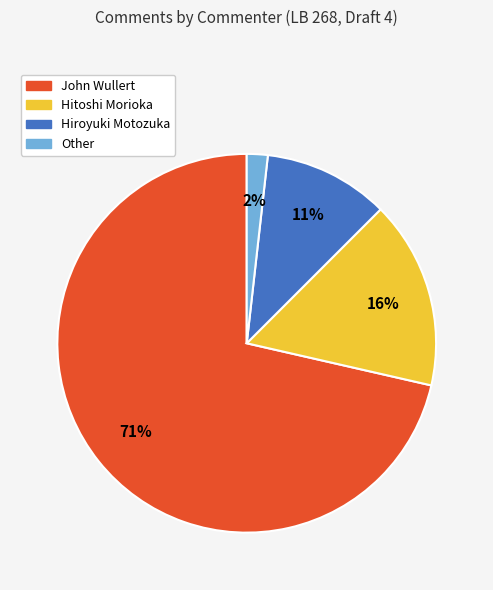

To the nearest percent, what portion does Other represent?

2%